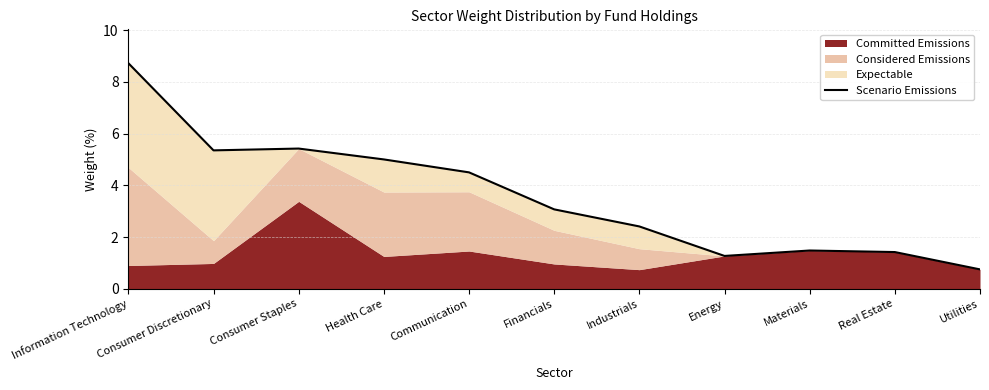

Reading left to right, what are all the values shown in this chart?

Information Technology=8.7	Consumer Discretionary=5.3	Consumer Staples=5.4	Health Care=5.0	Communication=4.5	Financials=3.1	Industrials=2.4	Energy=1.3	Materials=1.5	Real Estate=1.4	Utilities=0.8